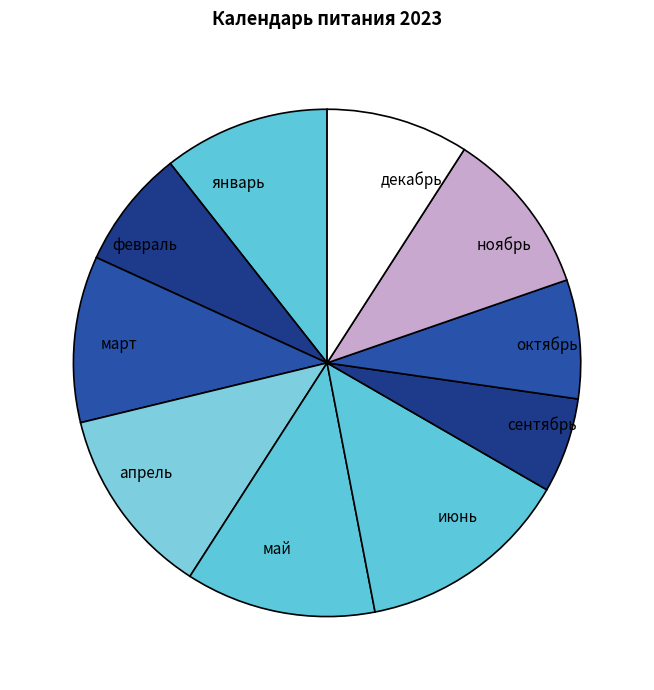

Which has a higher value, июнь or октябрь?

июнь